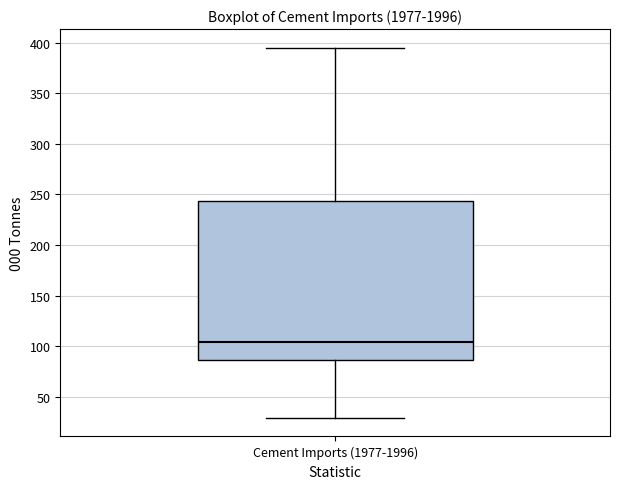

Read this box plot against the y-axis: the position of the median line, the range covered by the box, and the ends of both whiskers. The values are not printed on the chart, so give them approximately, as read against the axis.

median 105, box 85 to 245, whiskers 30 to 395